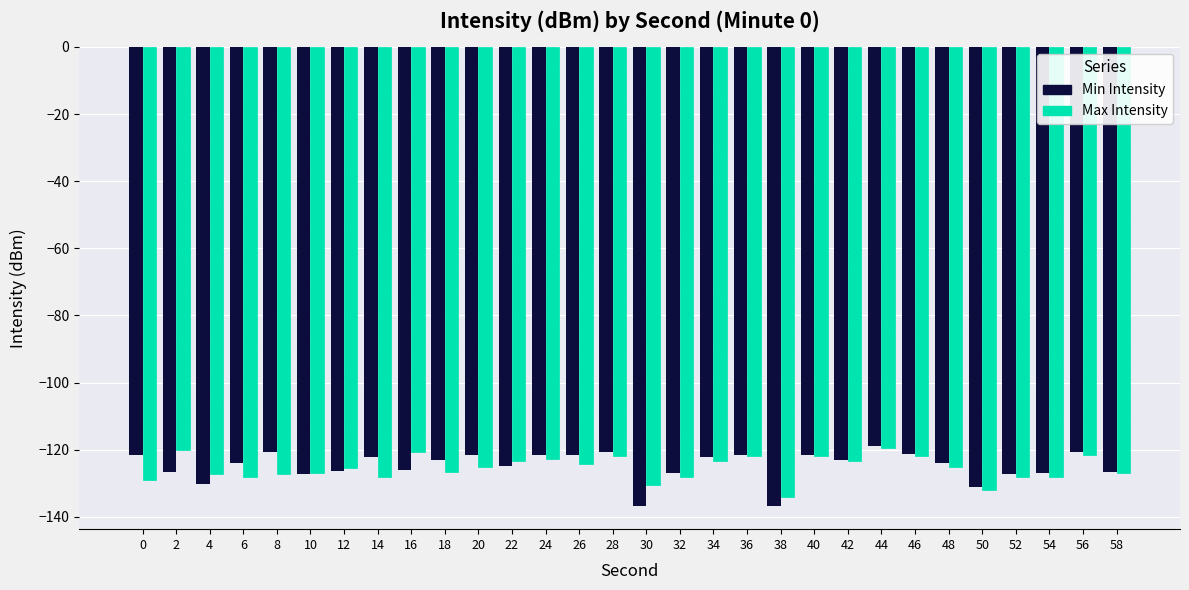

At 8, list the series in order from largest to smallest.

Min Intensity, Max Intensity